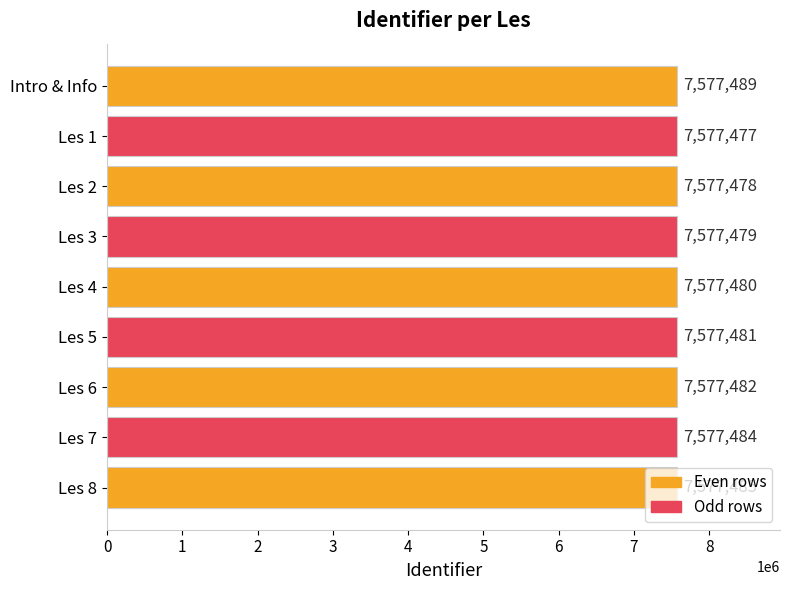

What is the smallest value displayed?

7577477